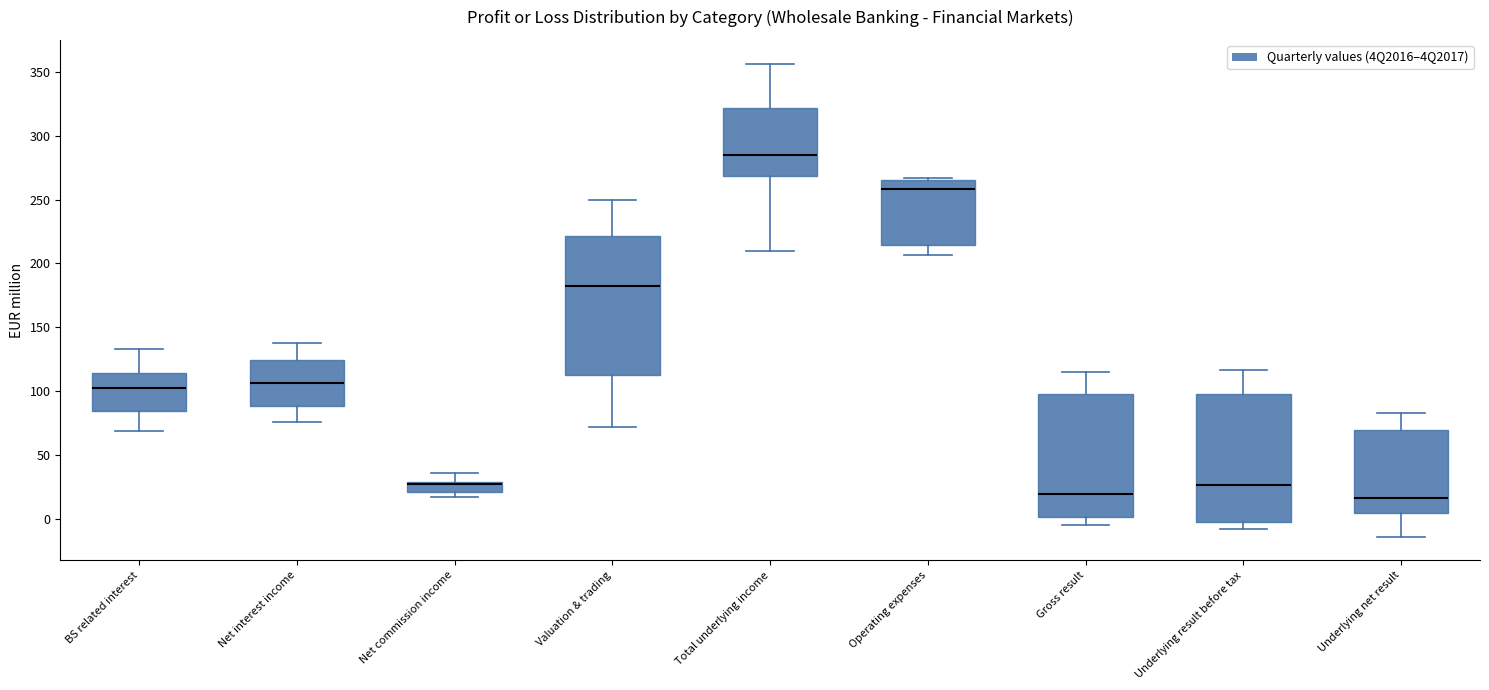

Where does the upper whisker of the box for Underlying net result end on the y-axis? The values are not printed on the chart, so give them approximately, as read against the axis.

85